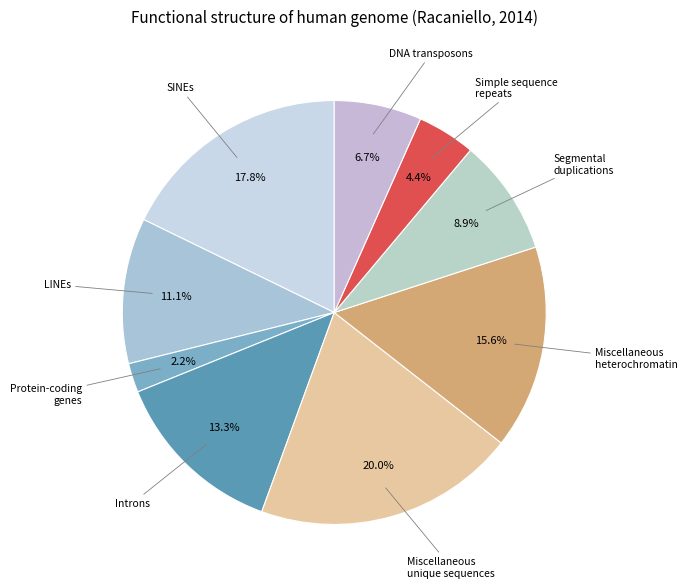

How many slices are in this pie chart?

9